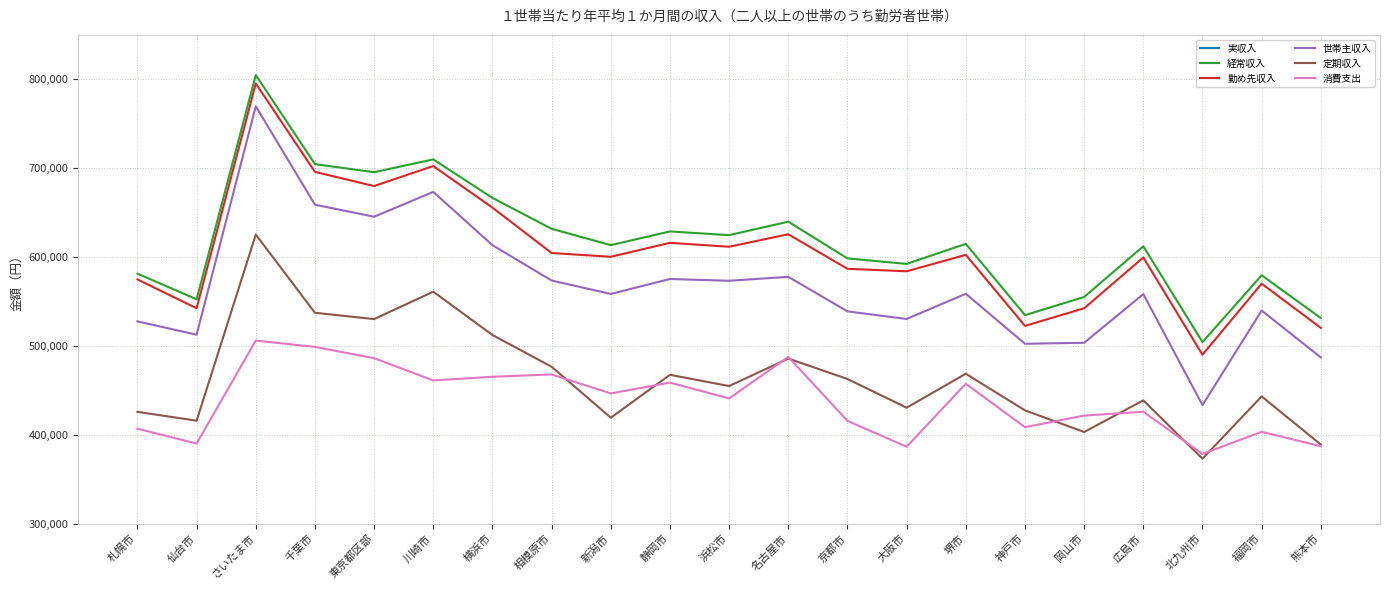

How many lines are shown in the chart?

6